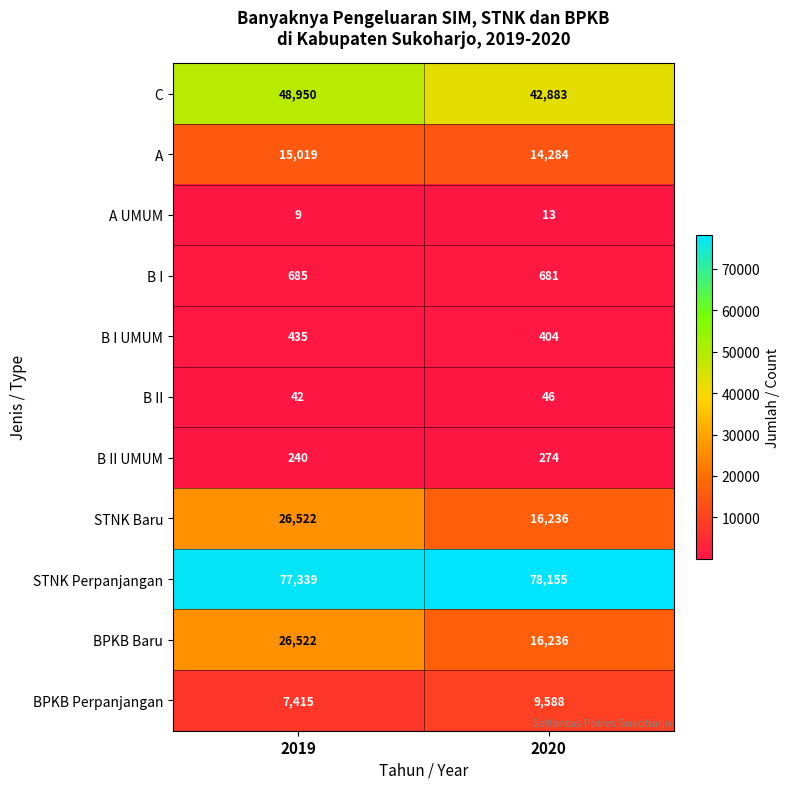

What is the spread (max minus min) of values at 2019?

77330